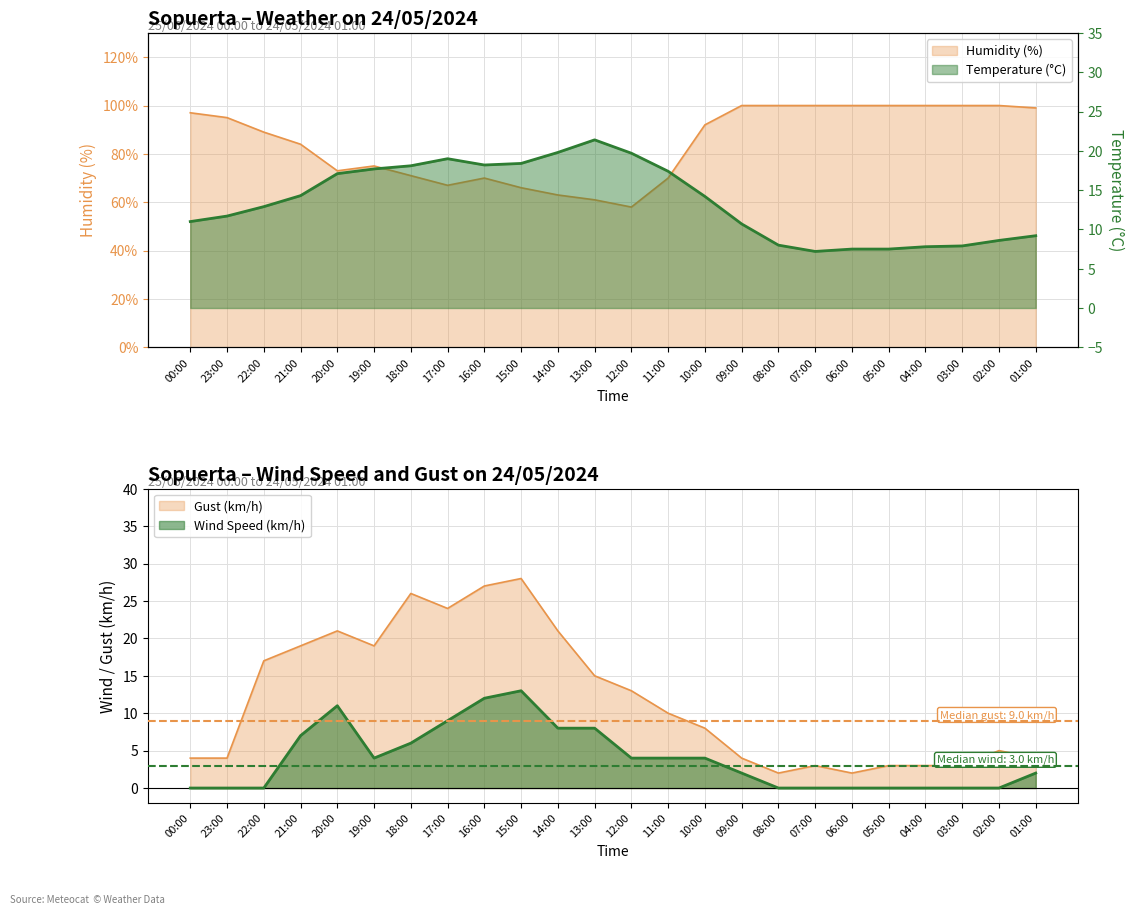

At how many categories does at least one series exceed 58?

23